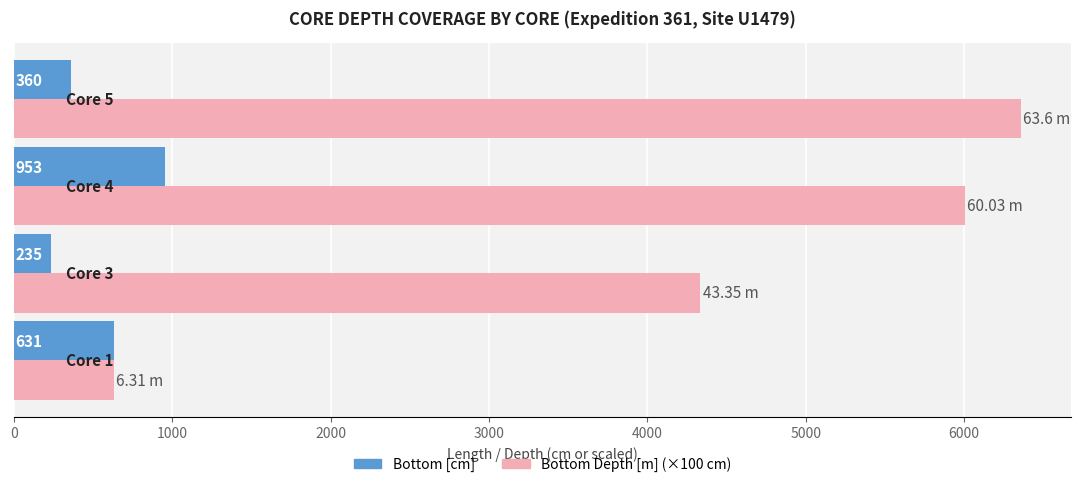

What is the difference between the maximum and minimum values in the Bottom [cm] series?

718